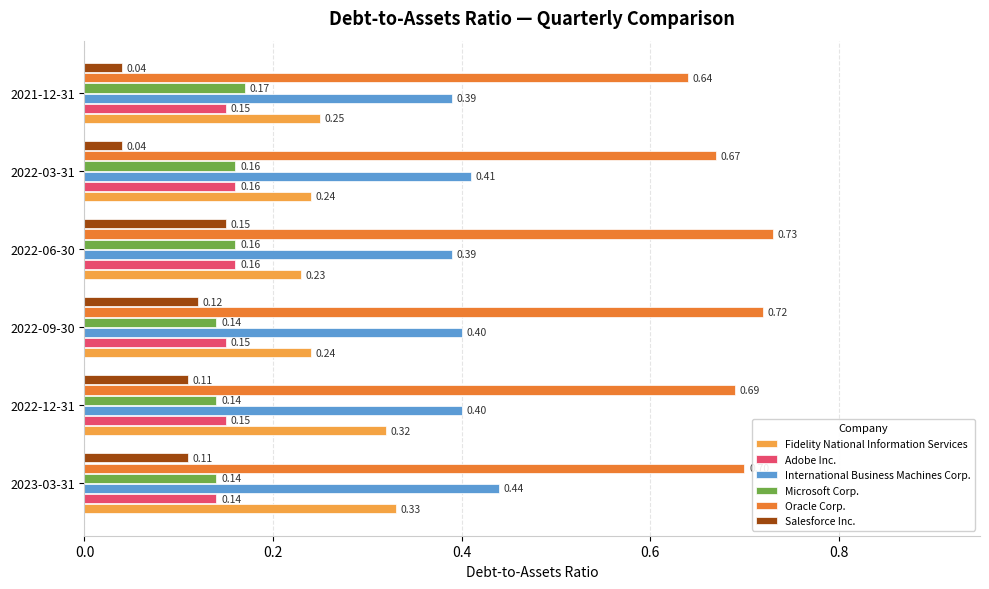

What is the sum of all Oracle Corp. values?

4.2